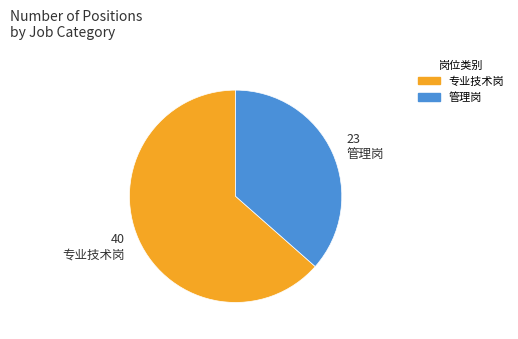

Is it true that 管理岗 is 37% of the pie?

True